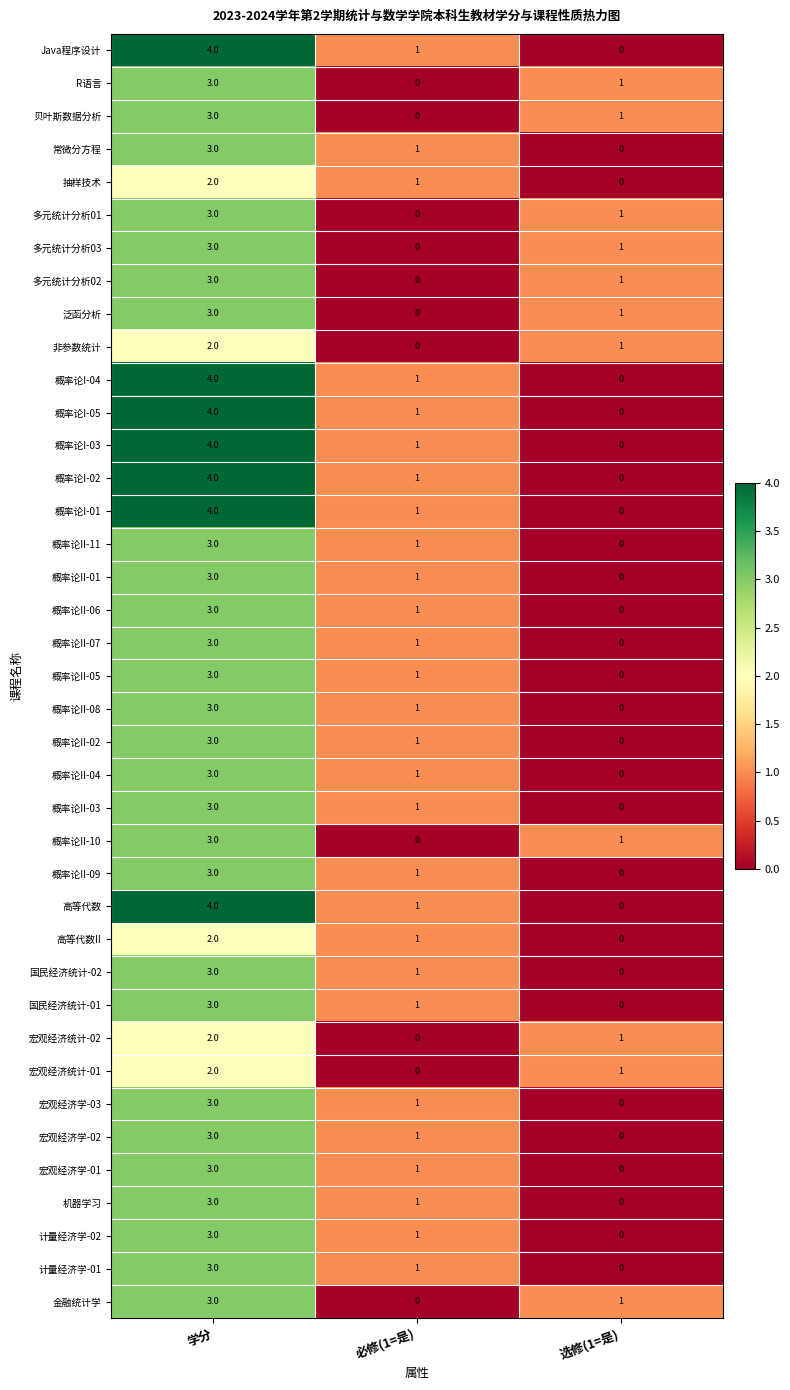

At which label does 概率论II-06 reach its peak?

学分